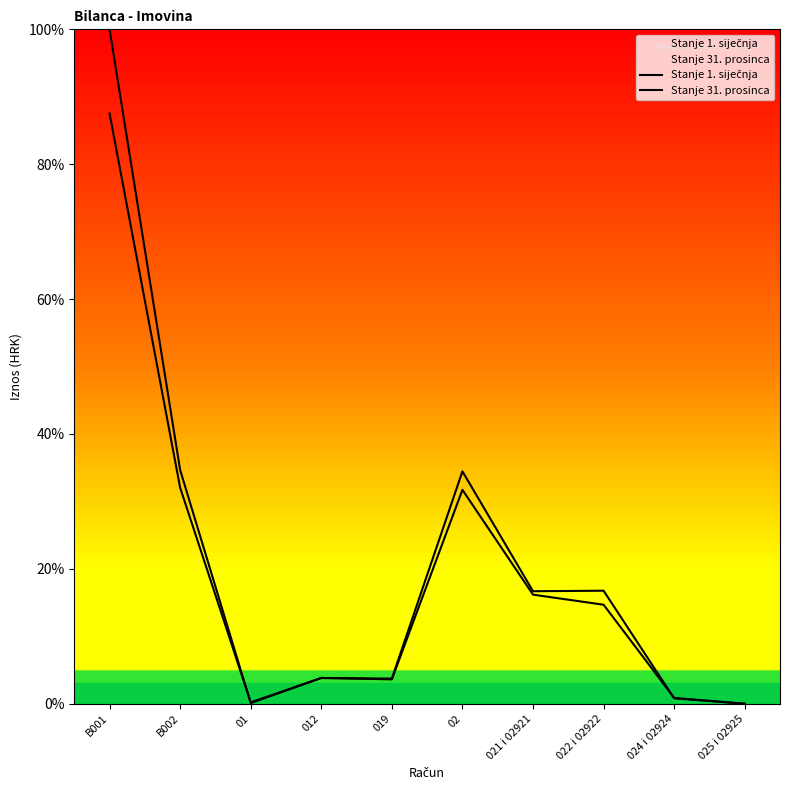

How many intersections are there between Stanje 1. siječnja and Stanje 31. prosinca?

2